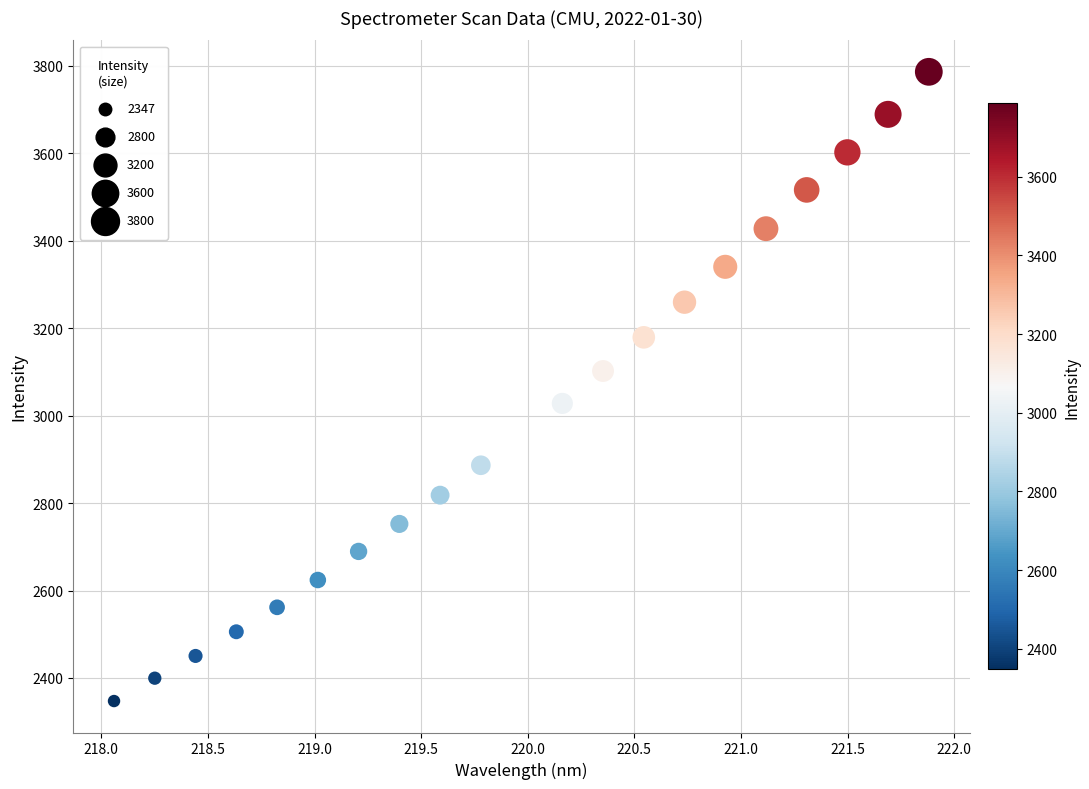

What is the range of X values (max minus min)?

3.8